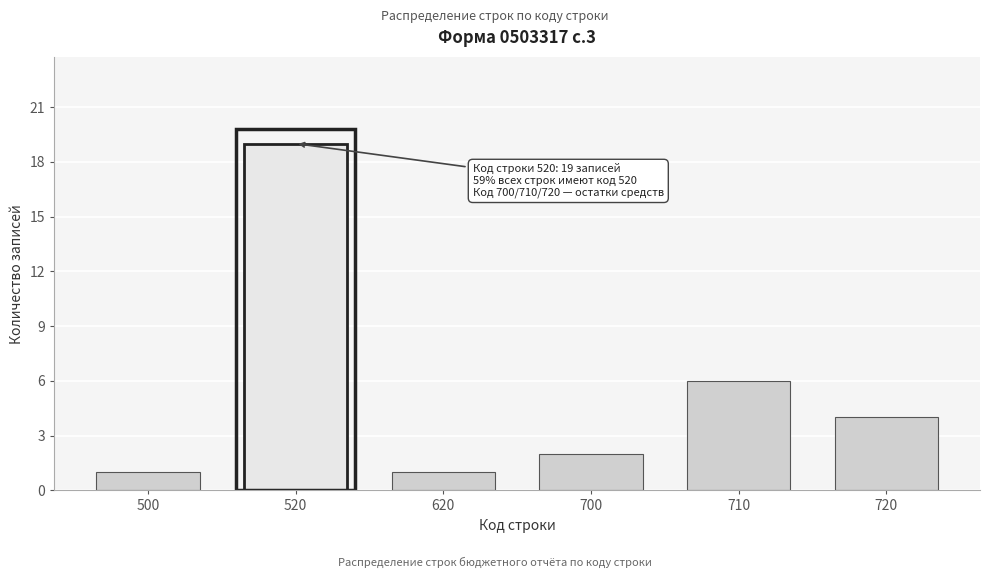

Reading left to right, what are all the values shown in this chart?

500=1	520=19	620=1	700=2	710=6	720=4